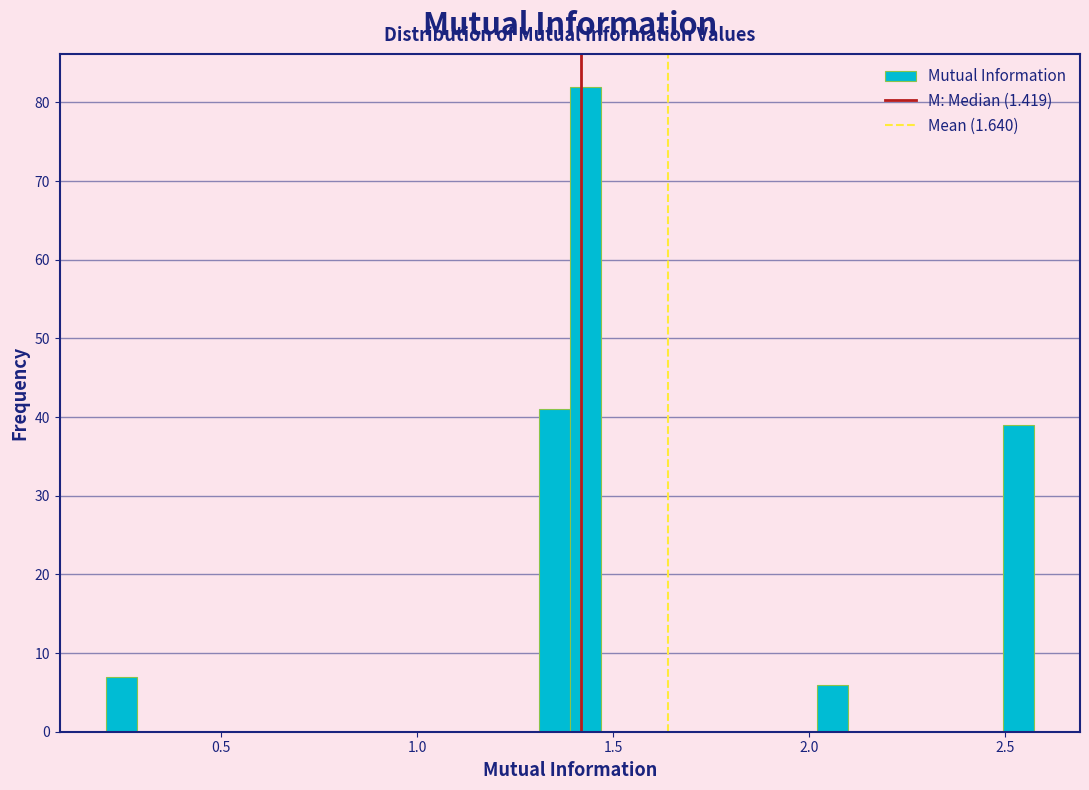

Read against the x-axis, roughly where is the centre of the tallest bar?

1.45